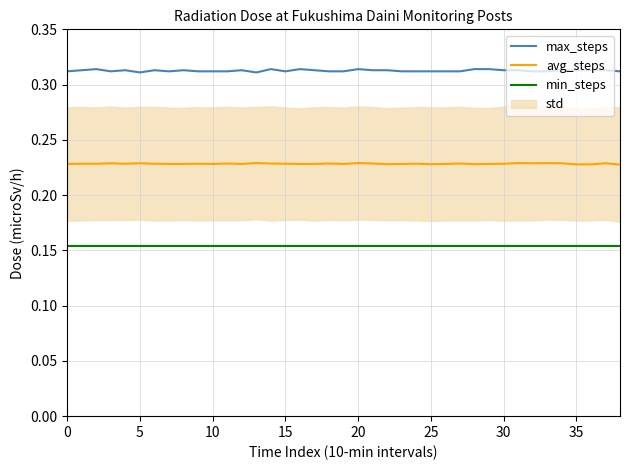

At how many categories does at least one series exceed 0?

39